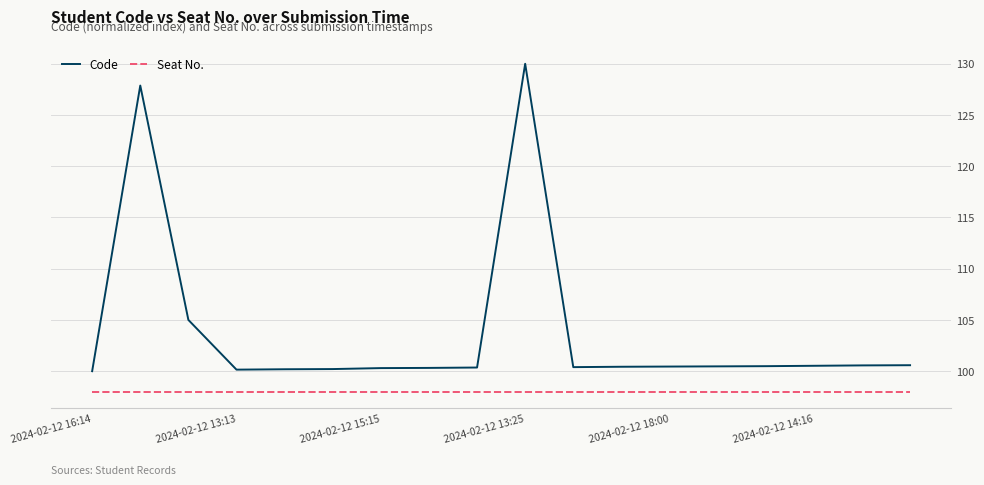

List the series in order of their peak value, lowest first.

Seat No., Code